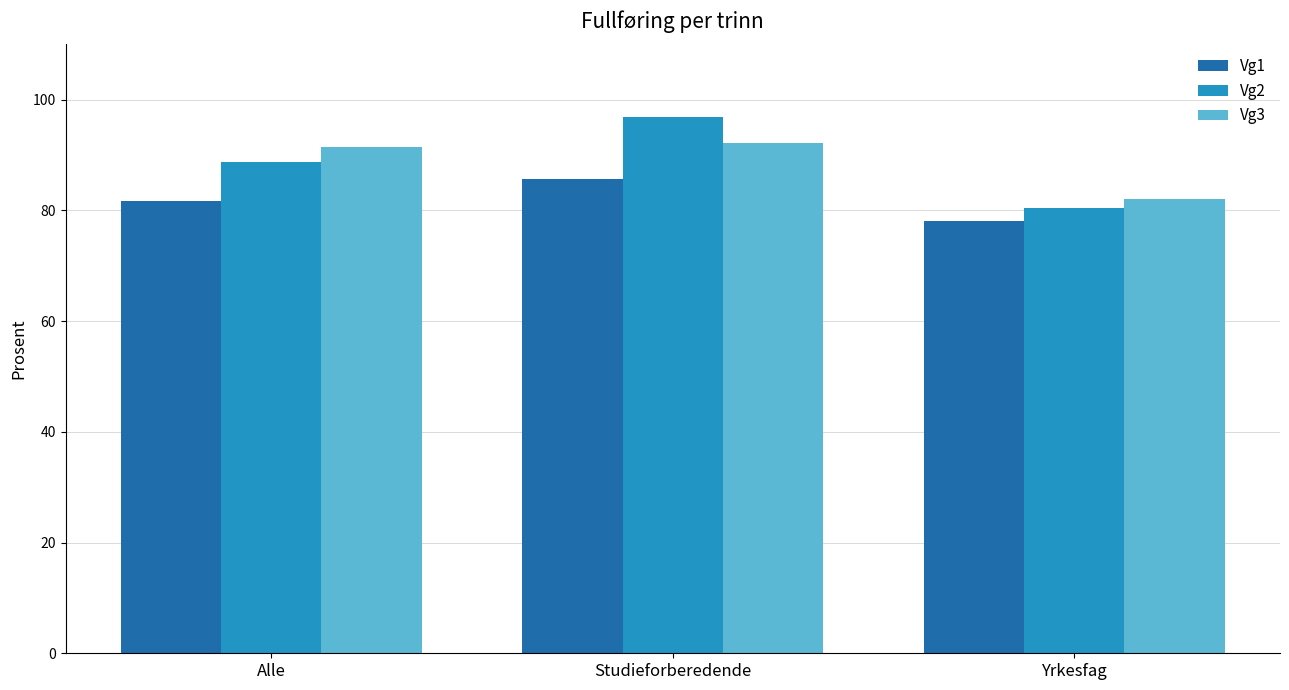

What is the difference between the Vg2 values at Yrkesfag and Alle?

8.3